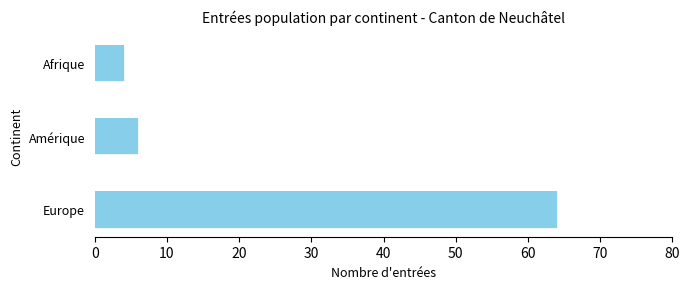

What is the sum of the Total Entrées values at Europe and Afrique?

68